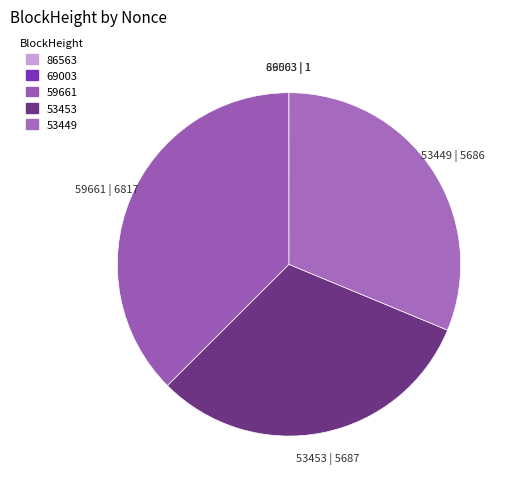

Count the number of slices in the pie.

5